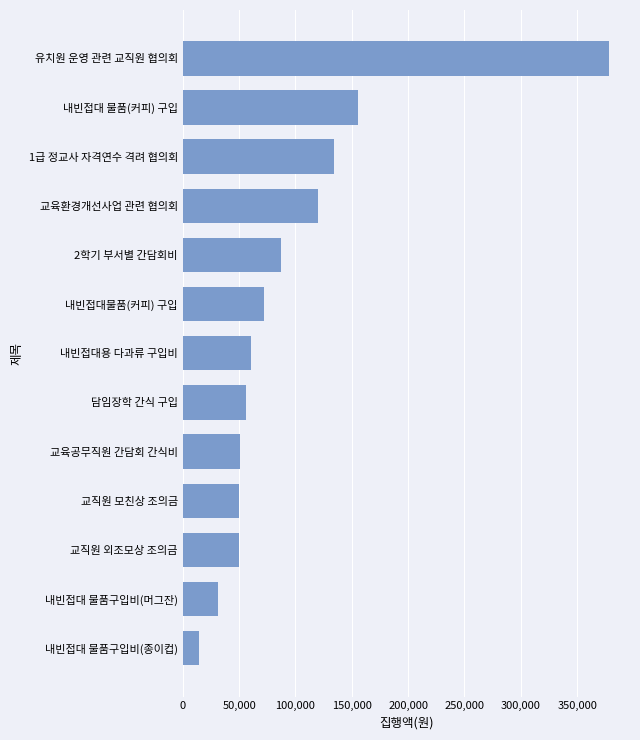

At which category does the chart reach its peak across all series?

유치원 운영 관련 교직원 협의회